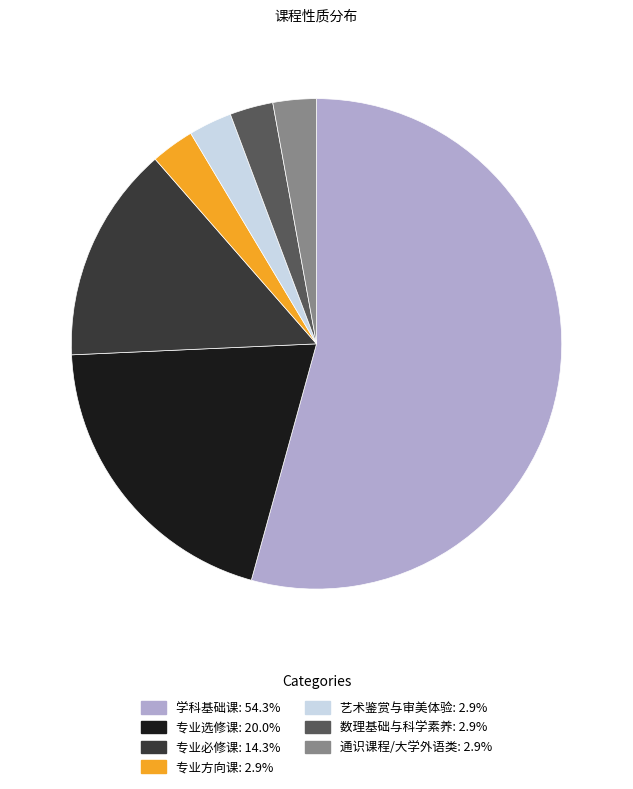

Does any single category account for the majority?

Yes